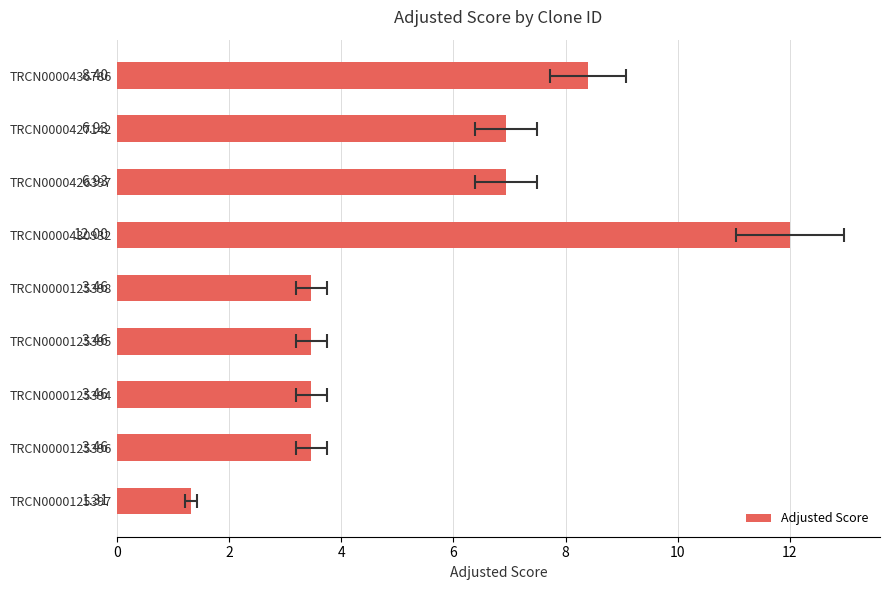

How many bars are there in total?

9